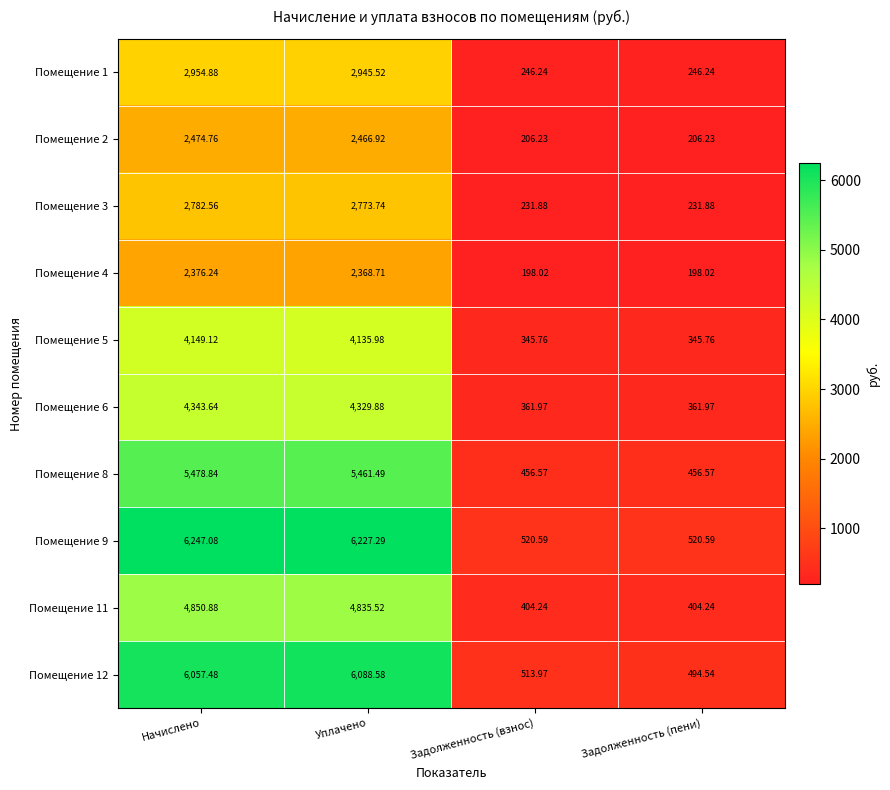

At which label does Помещение 1 reach its peak?

Начислено